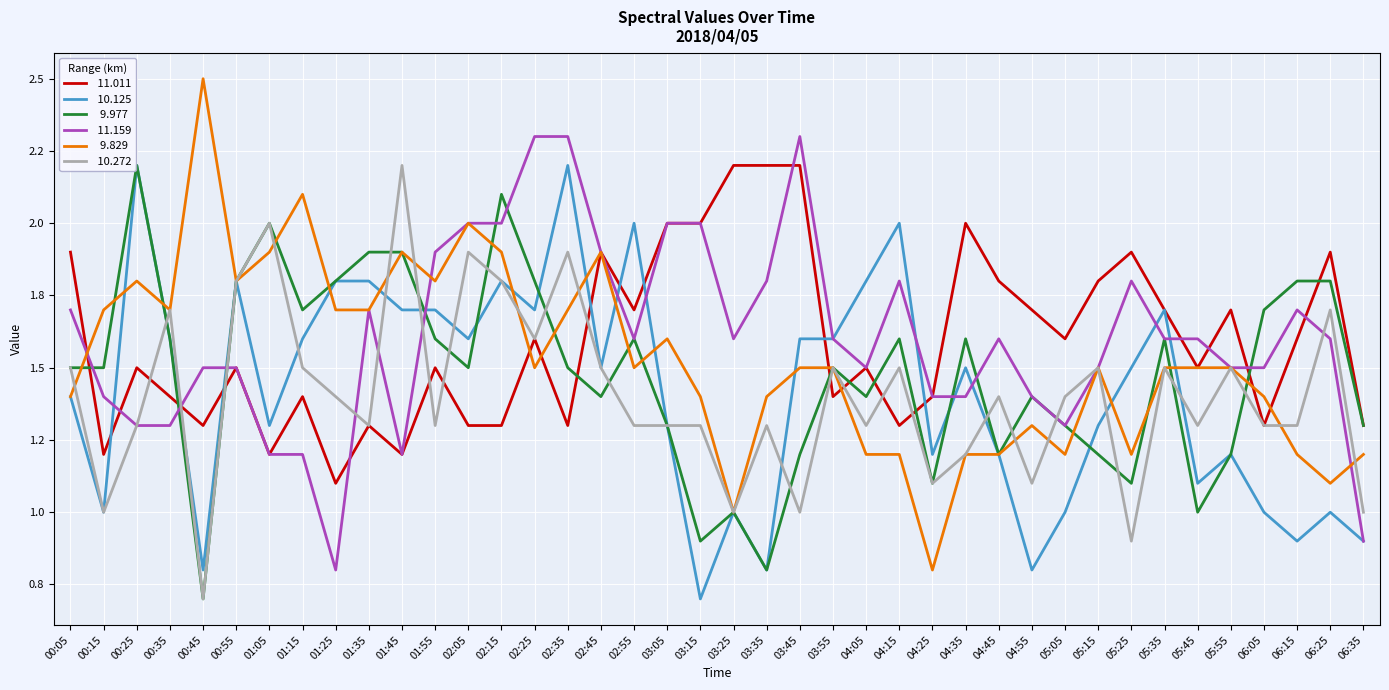

True or false:  11.011 has a value of 2.1 at 02:35.

False